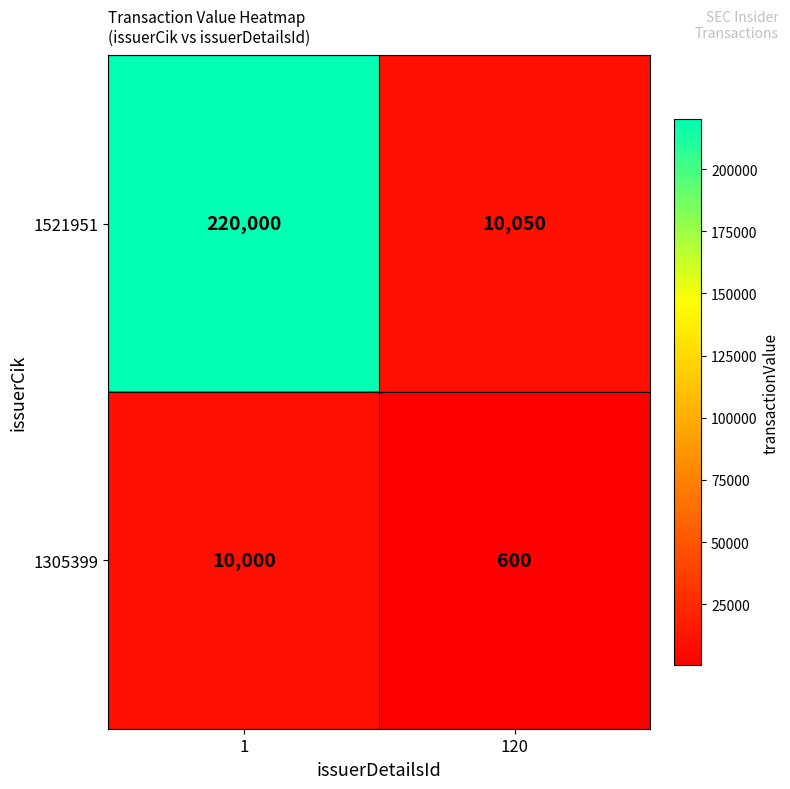

At which category is the sum across all series the highest?

1